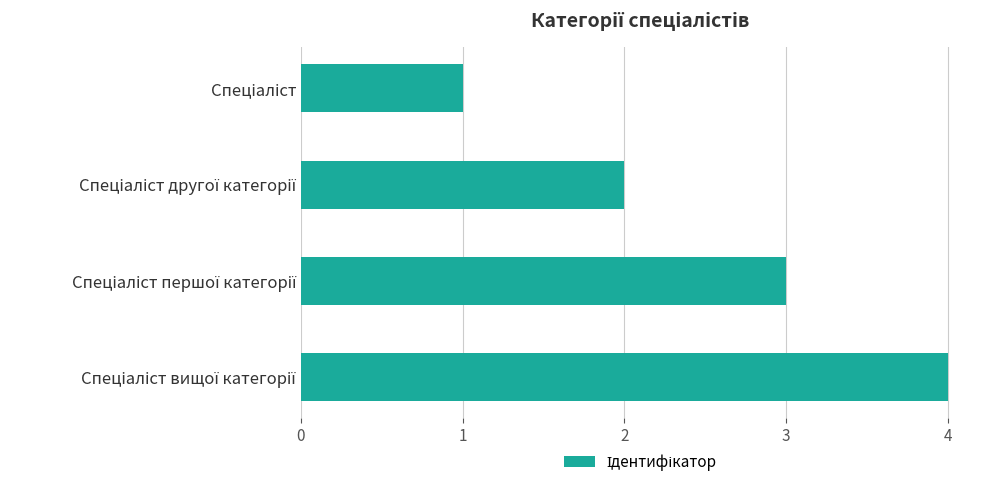

What is the greatest value displayed?

4